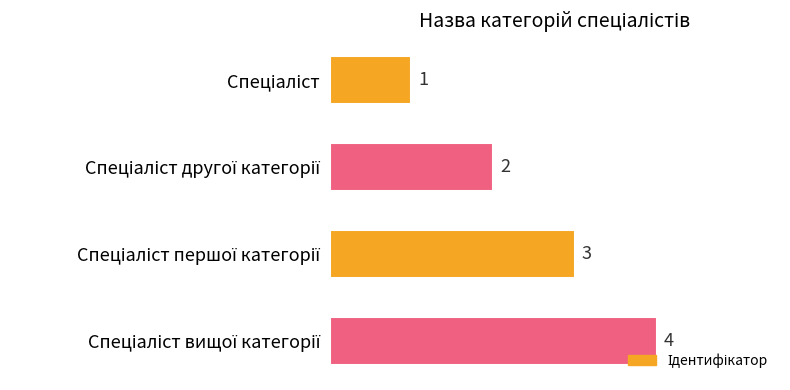

Count the values in the range 2 to 4.

3